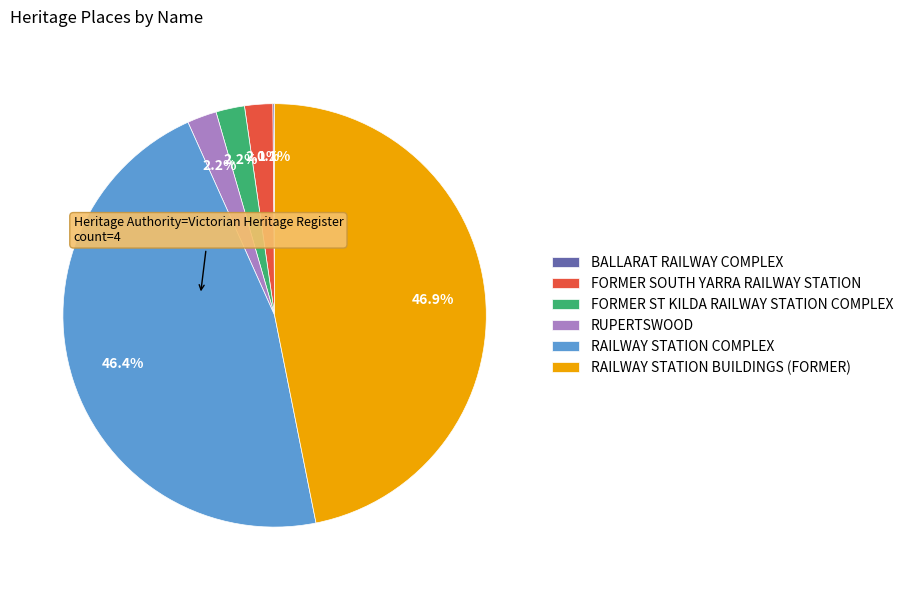

Is FORMER ST KILDA RAILWAY STATION COMPLEX the majority of the pie?

No